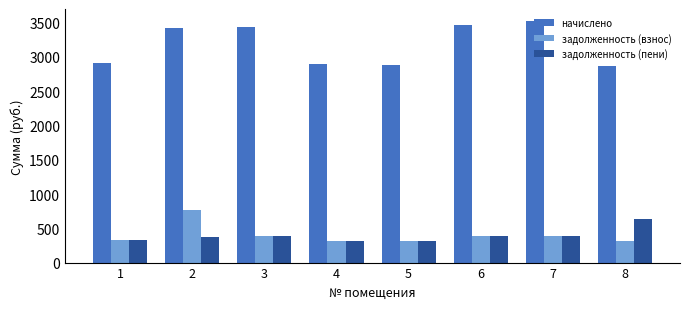

The начислено series shows 4997.2 at 7. True or false?

False